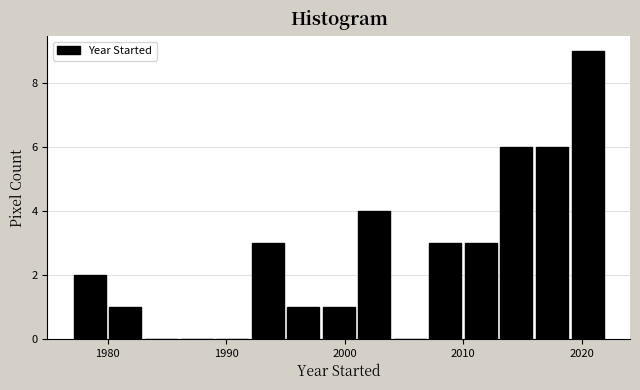

Read against the x-axis, roughly where is the centre of the tallest bar?

2021